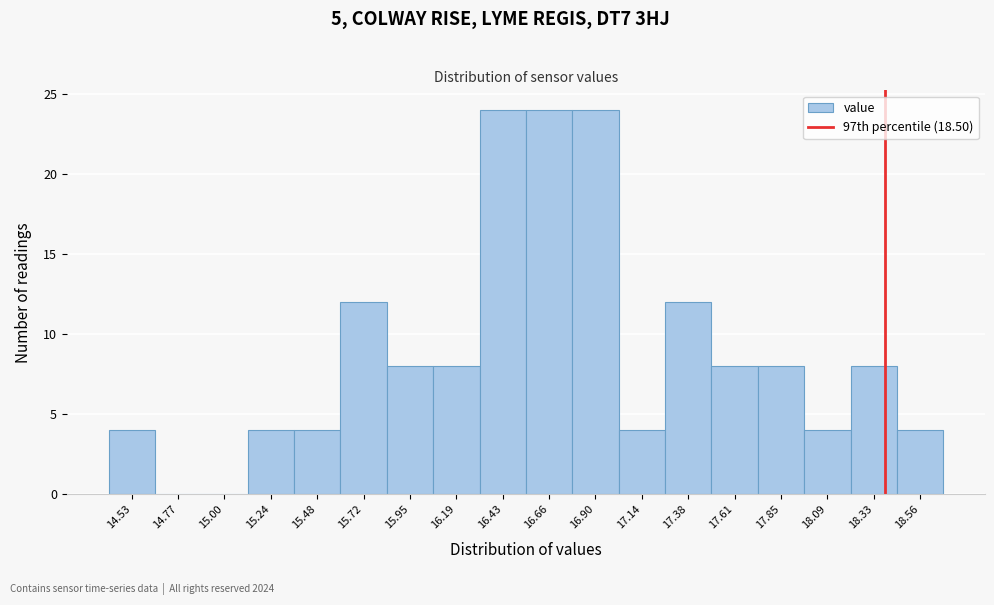

Reading right to left, extract all data points from this chart.

18.56=4	18.33=8	18.09=4	17.85=8	17.61=8	17.38=12	17.14=4	16.90=24	16.66=24	16.43=24	16.19=8	15.95=8	15.72=12	15.48=4	15.24=4	15.00=0	14.77=0	14.53=4